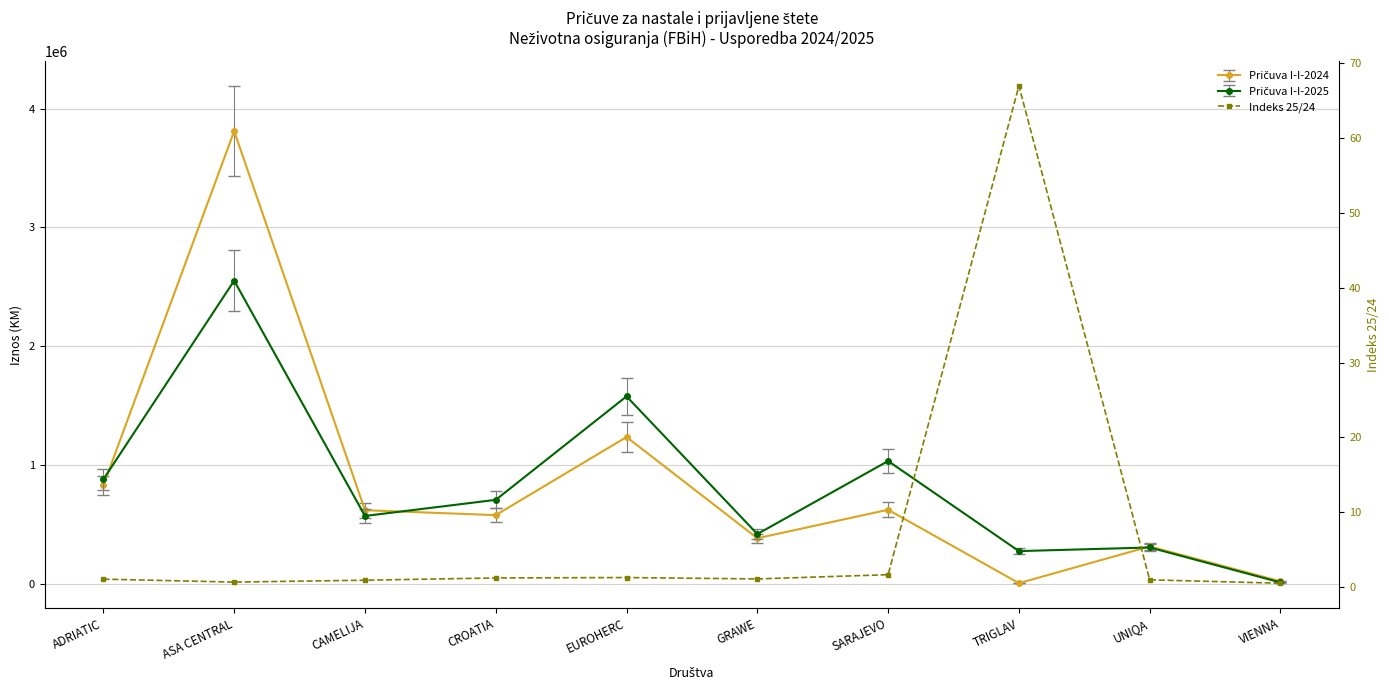

What is the average value?

7.6